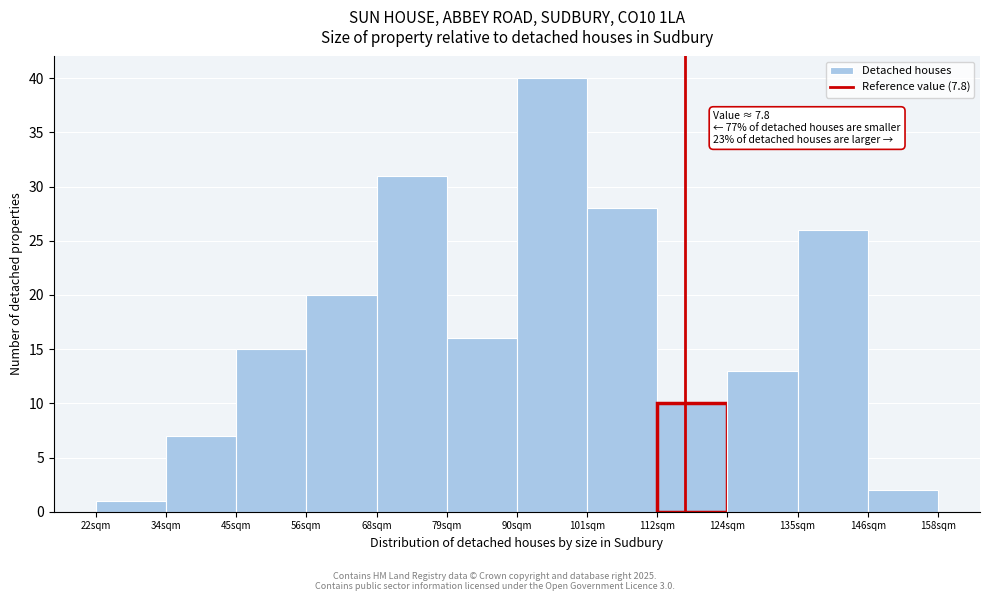

Reading left to right, extract all data points from this chart.

1	7	15	20	31	16	40	28	10	13	26	2